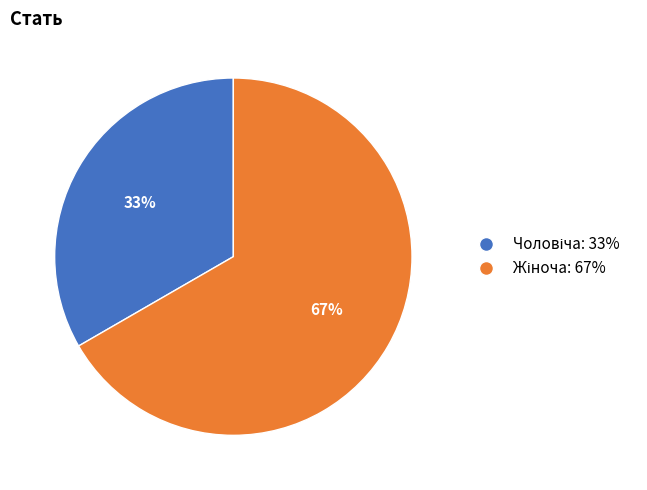

To the nearest percent, what is the average slice percentage?

50%